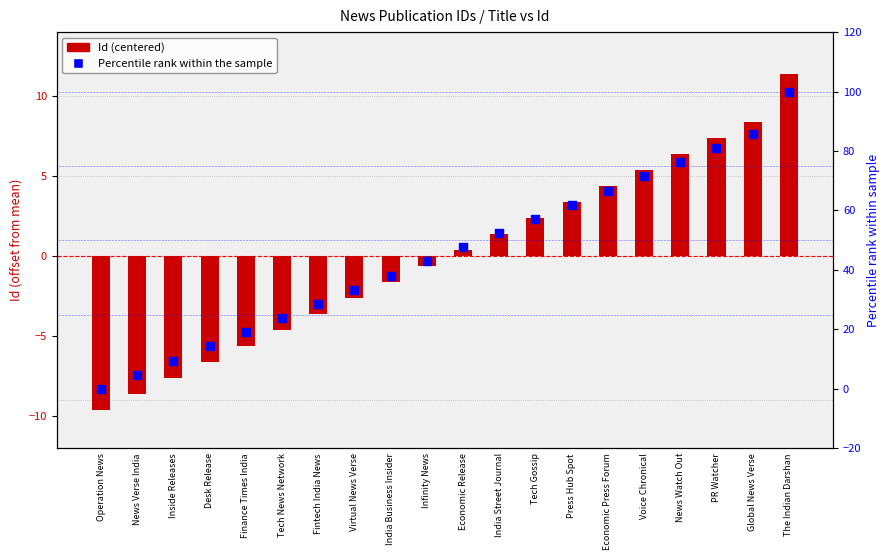

At which category is the sum across all series the highest?

The Indian Darshan